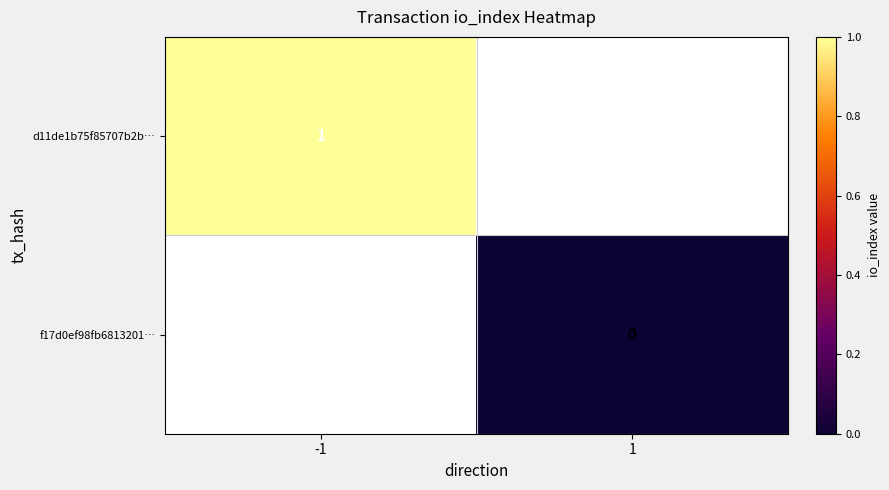

The value of d11de1b75f85707b2b… at -1 is 1. True or false?

True